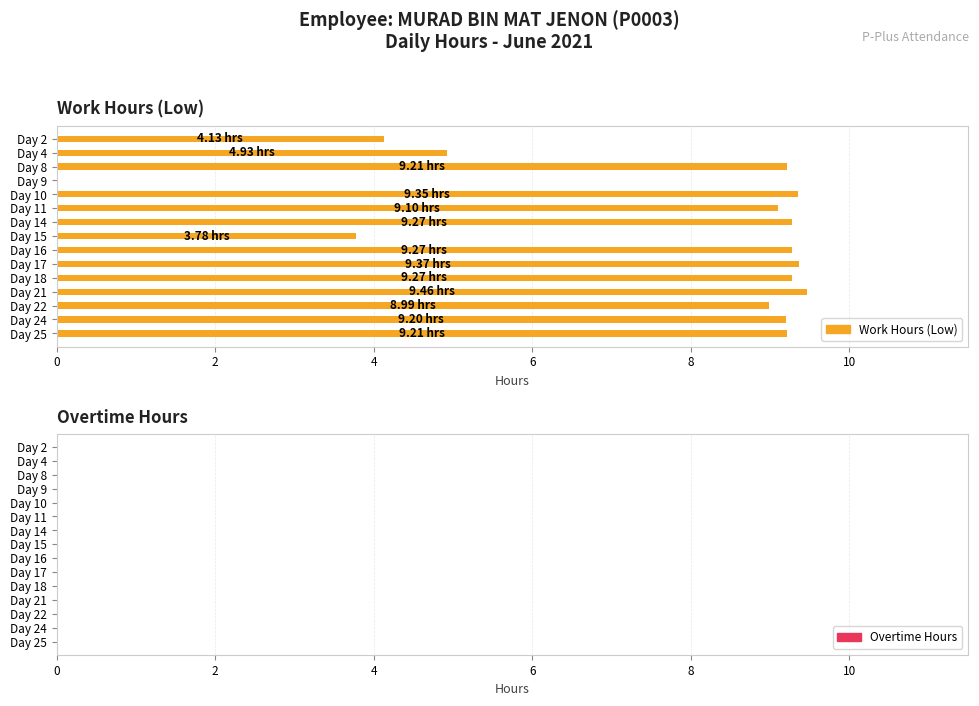

Which has a higher value, Day 21 or Day 9?

Day 21